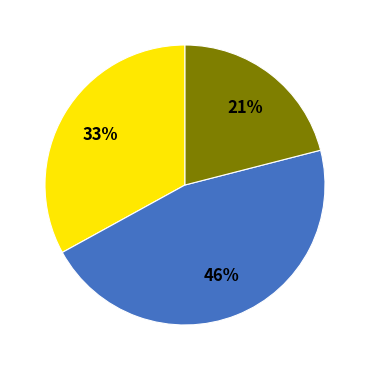

Is there any slice that represents more than half of the pie?

No